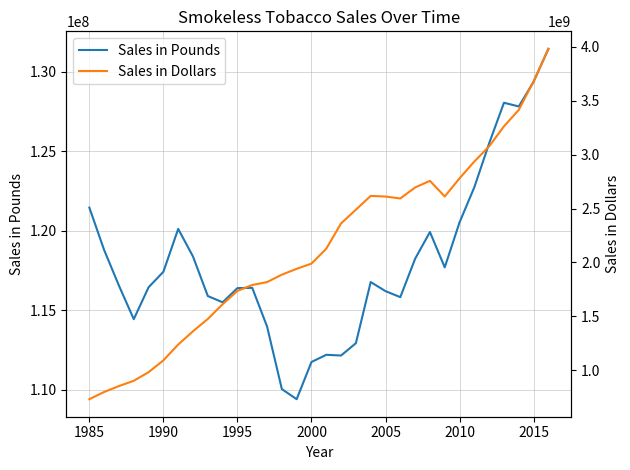

What is the sum of all Sales in Pounds values?

3780170001